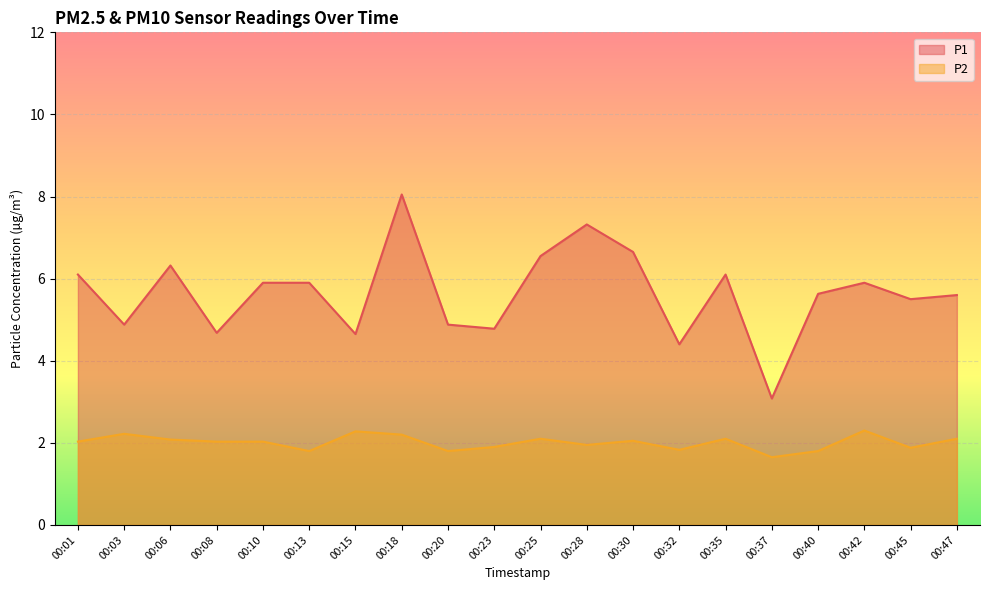

Where is the first local maximum for P2?

00:03